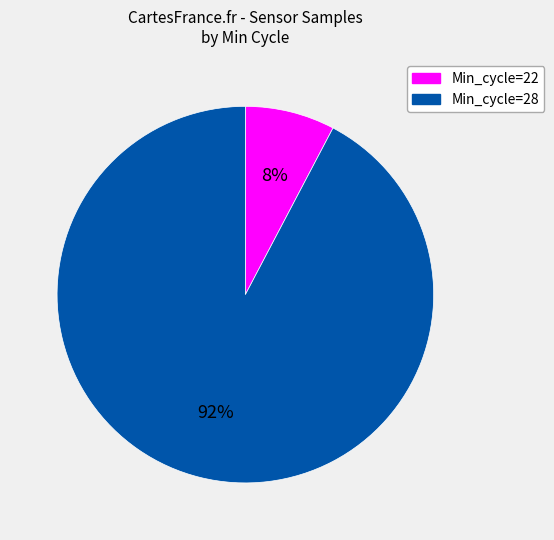

Is the sum of Min_cycle=28 and Min_cycle=22 greater than half?

Yes